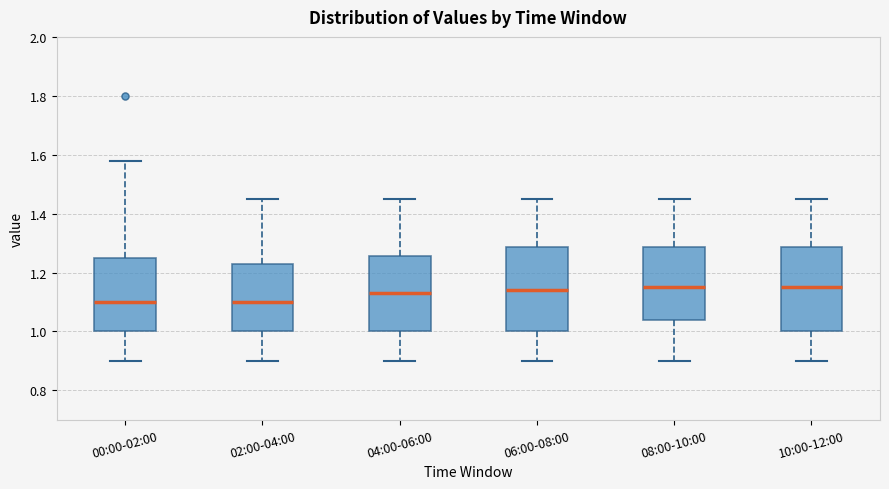

Reading left to right, read every box against the y-axis: the position of its median line, the range the box covers, and the ends of its whiskers. The values are not printed on the chart, so give them approximately, as read against the axis.

00:00-02:00: median 1.10, box 1.00 to 1.26, whiskers 0.90 to 1.58
02:00-04:00: median 1.10, box 1.00 to 1.22, whiskers 0.90 to 1.46
04:00-06:00: median 1.14, box 1.00 to 1.26, whiskers 0.90 to 1.46
06:00-08:00: median 1.14, box 1.00 to 1.28, whiskers 0.90 to 1.46
08:00-10:00: median 1.16, box 1.04 to 1.28, whiskers 0.90 to 1.46
10:00-12:00: median 1.16, box 1.00 to 1.28, whiskers 0.90 to 1.46